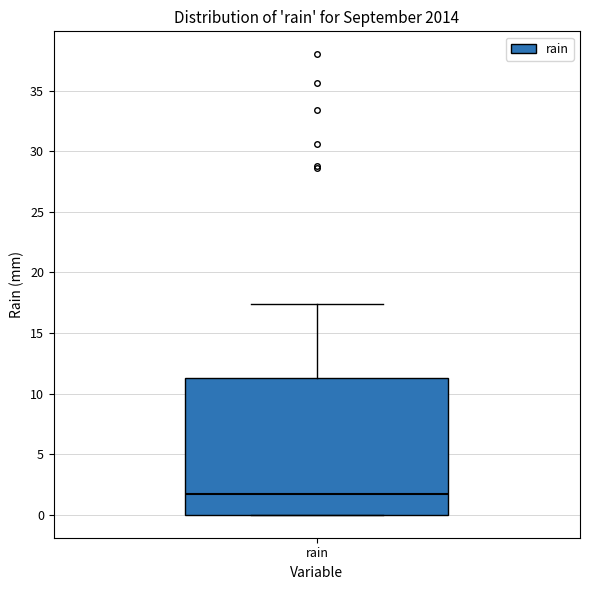

Read this box plot against the y-axis: the position of the median line, the range covered by the box, and the ends of both whiskers. The values are not printed on the chart, so give them approximately, as read against the axis.

median 1.5, box 0.0 to 11.5, whiskers 0.0 to 17.5